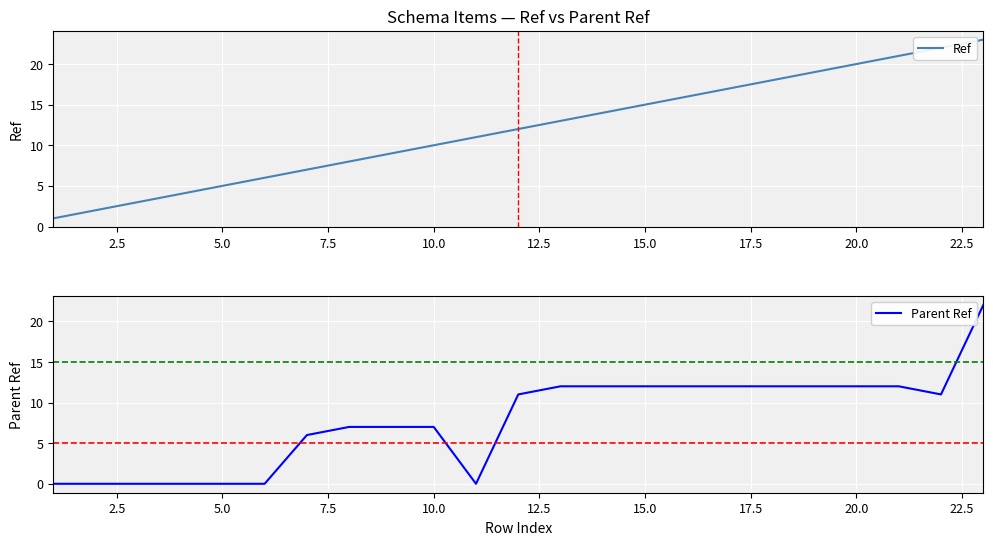

True or false: Ref and Parent Ref cross at least once.

False